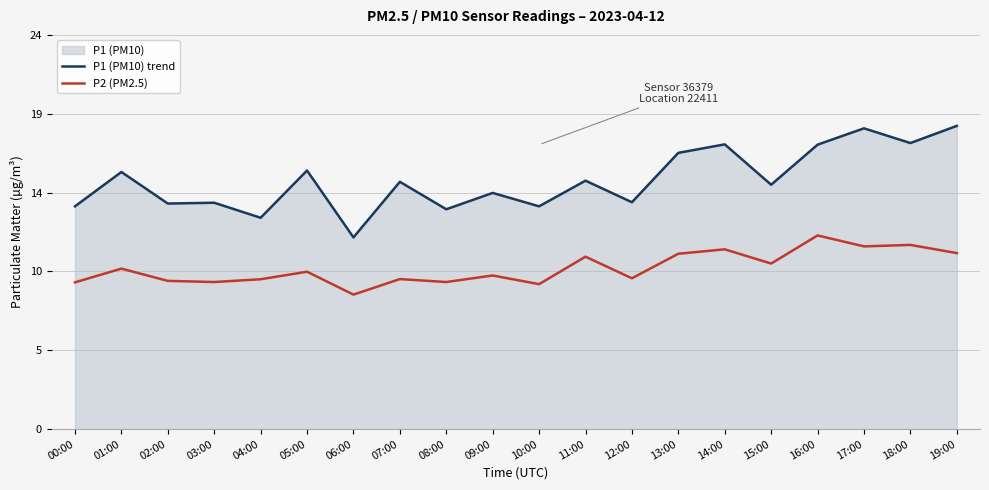

What is the label of the 7th point from the left?

06:00